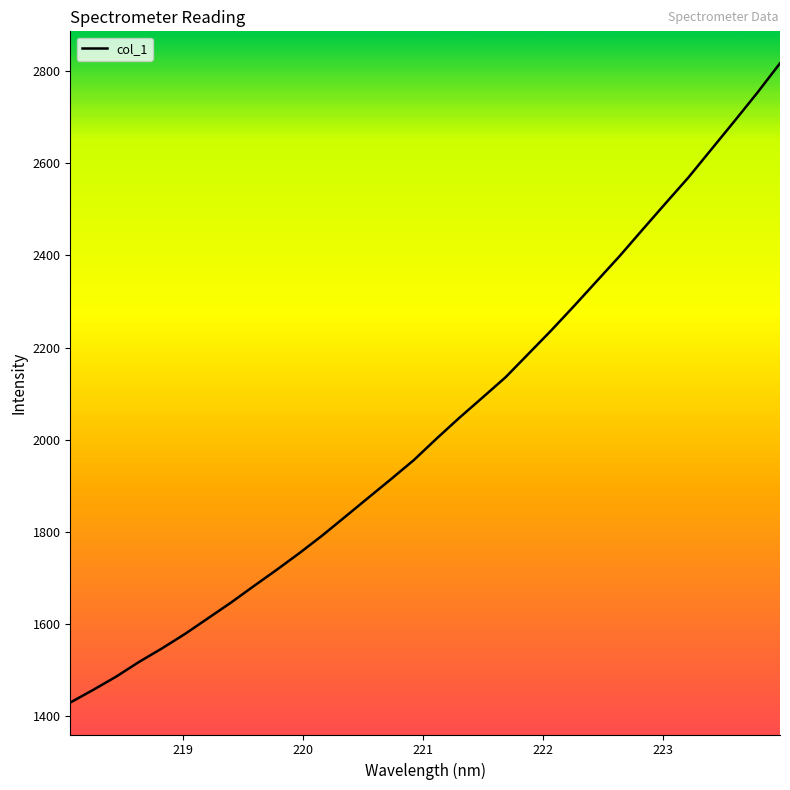

What is the difference between the maximum and minimum values?

1389.3